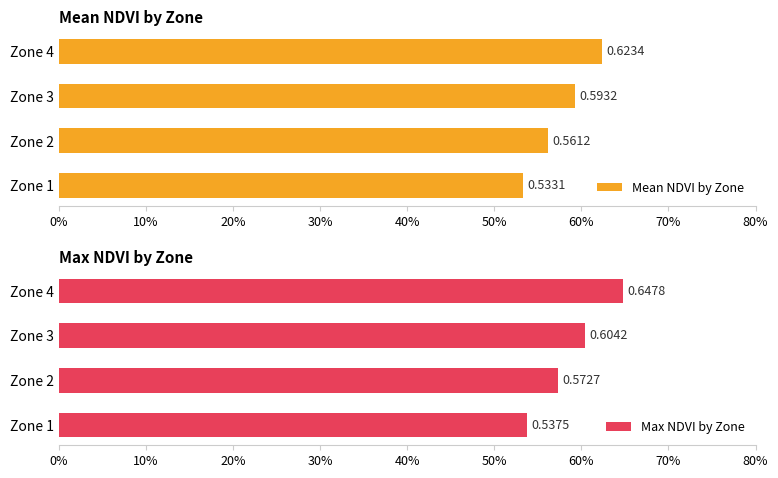

Is it true that Max NDVI by Zone equals 0.6 at Zone 2?

True